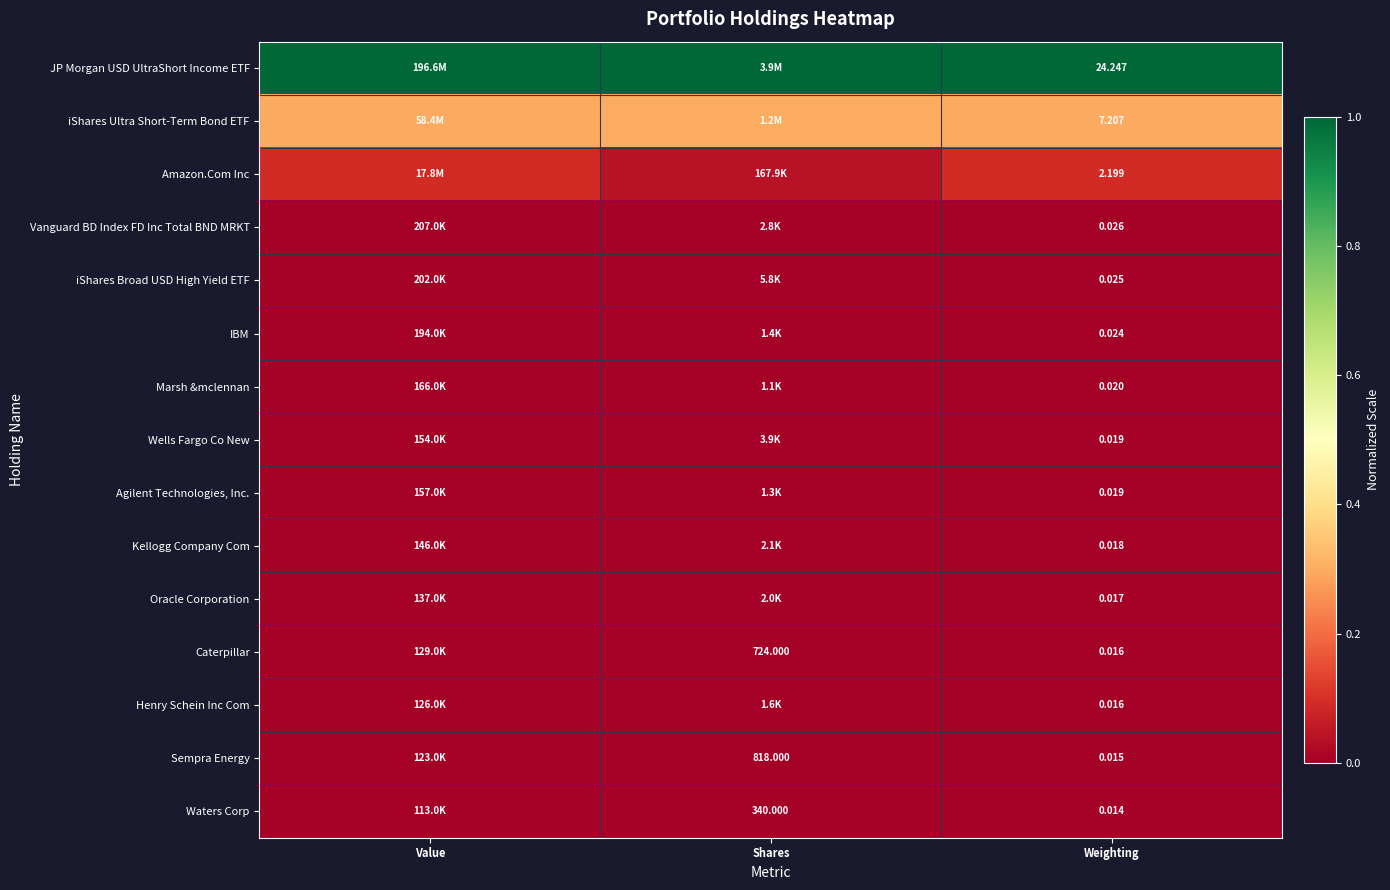

Is the value of Marsh &mclennan at Weighting greater than the value of Caterpillar at Weighting?

Yes